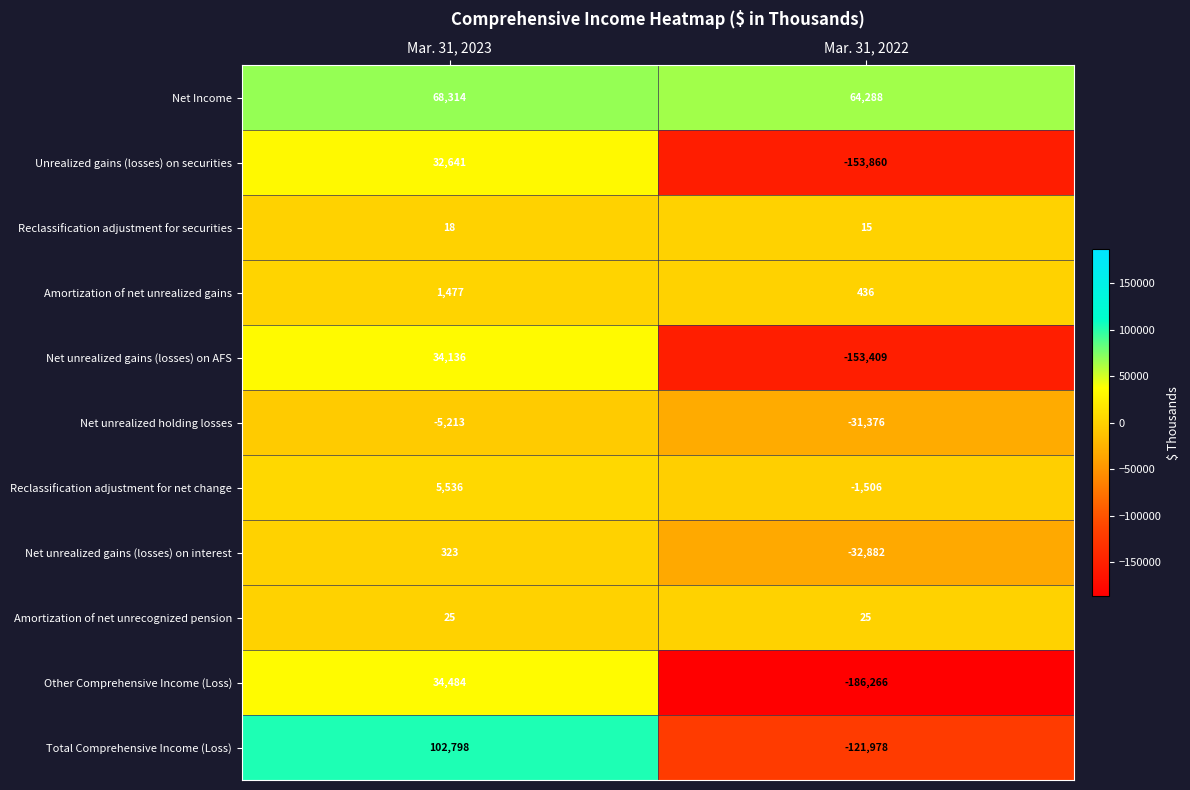

The Total Comprehensive Income (Loss) series shows 102798 at Mar. 31, 2023. True or false?

True